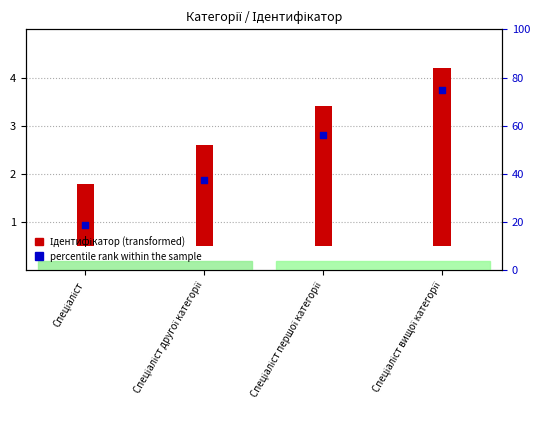

Which series contains the lowest Y value?

Ідентифікатор (transformed)